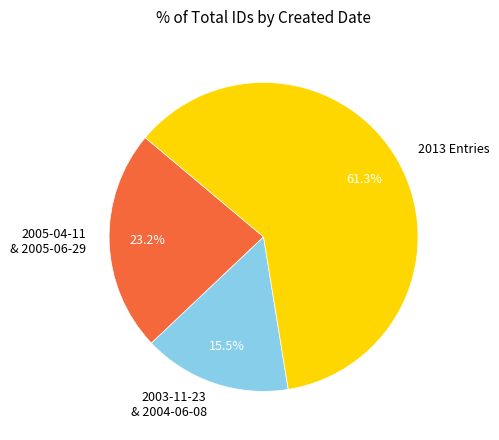

Do 2003-11-23 & 2004-06-08 and 2013 Entries together represent more than half of the pie?

Yes